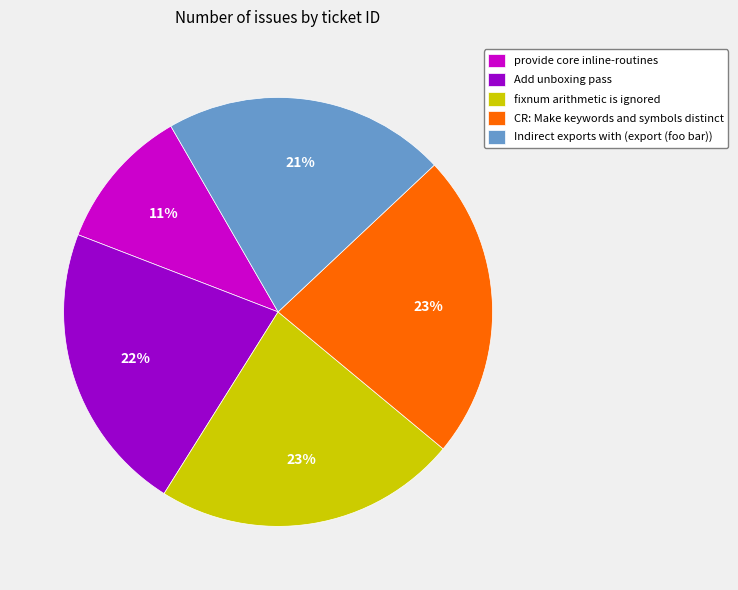

True or false: CR: Make keywords and symbols distinct accounts for 14% of the total.

False